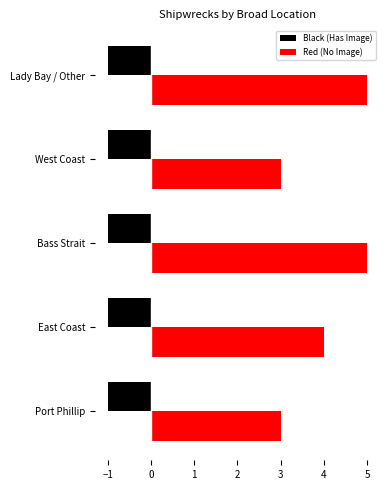

True or false: Red (No Image) has a value of 5 at West Coast.

False